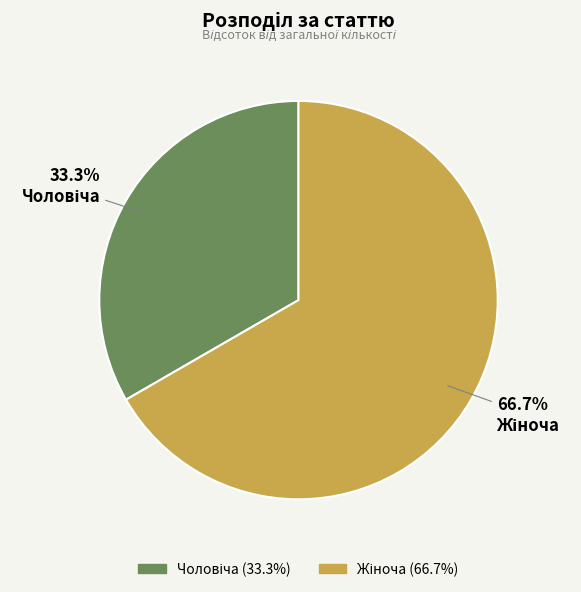

Is there a majority slice in this chart?

Yes